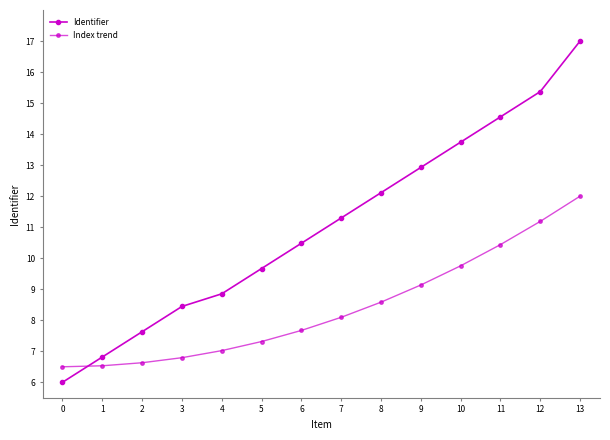

What is the difference between the highest and lowest values at 4?

1.8